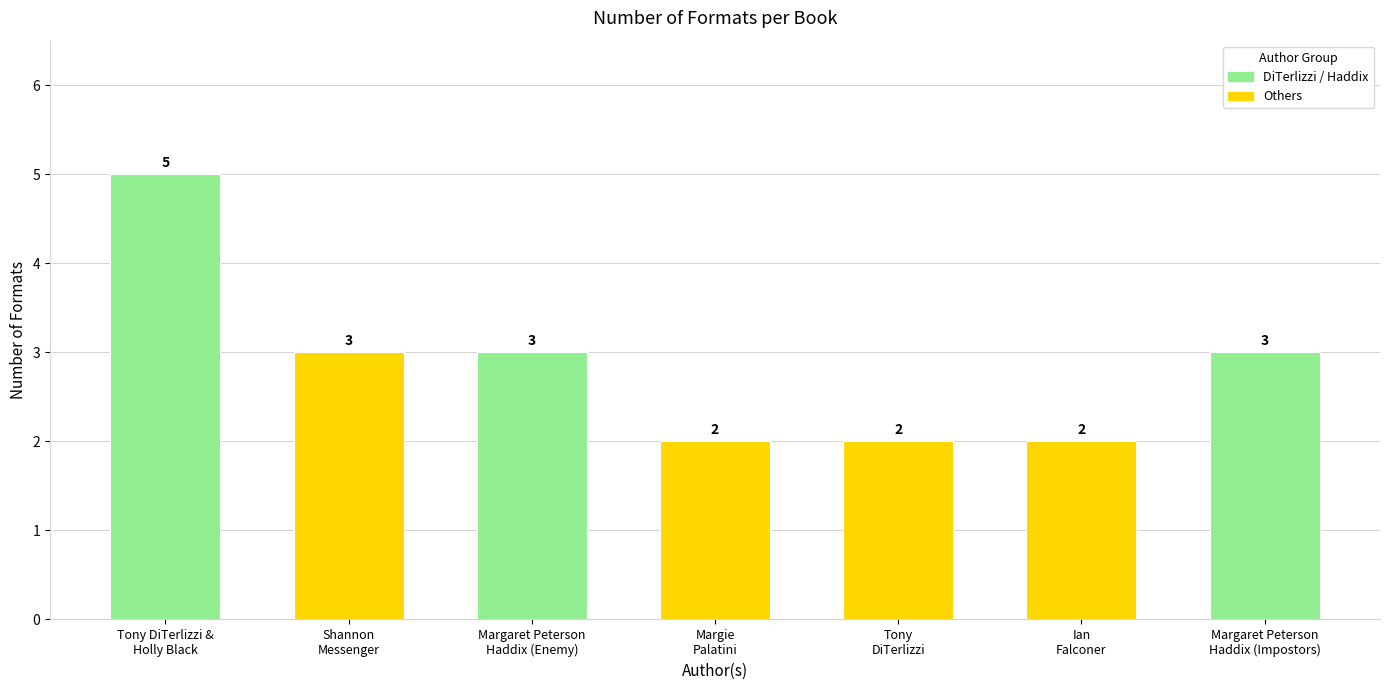

What is the greatest value displayed?

5